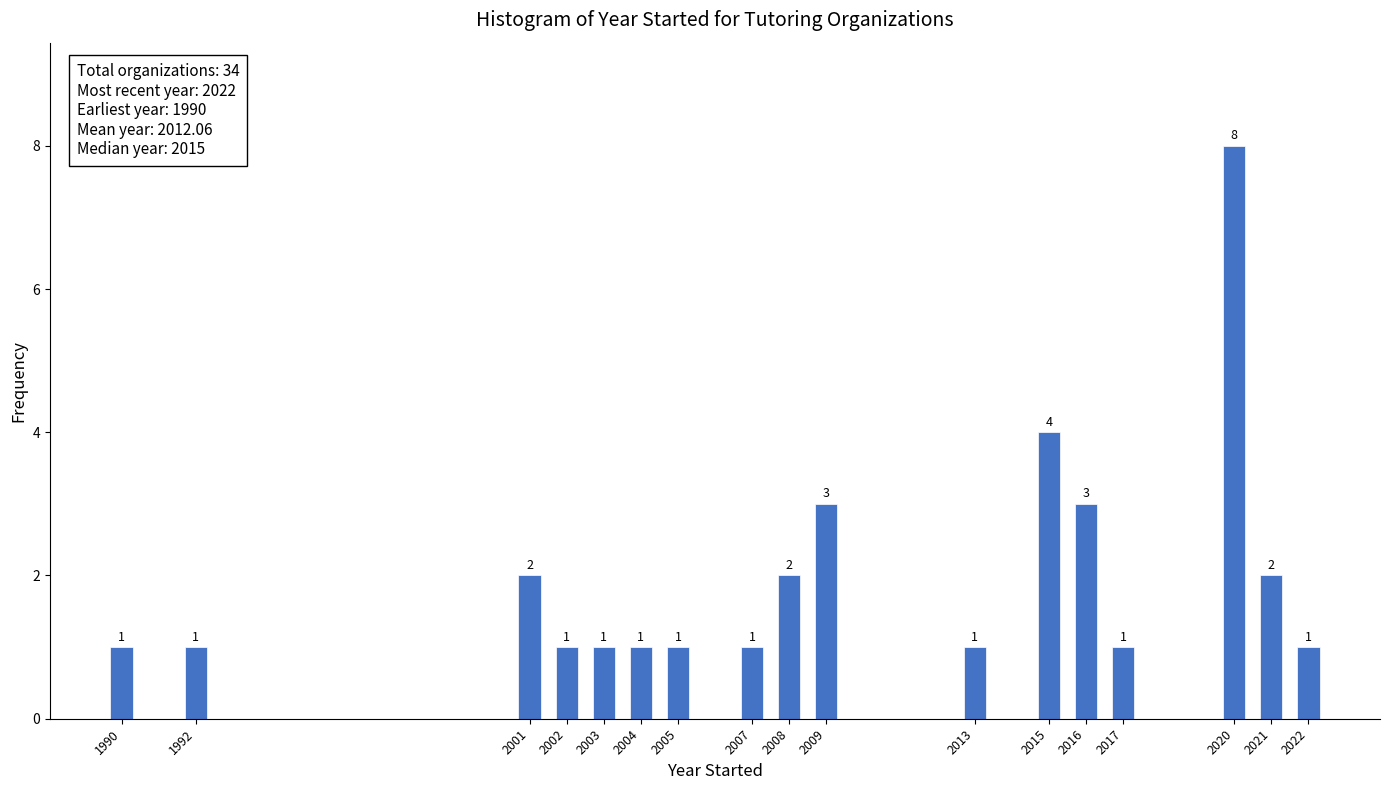

Reading left to right, what are all the values shown in this chart?

1	1	2	1	1	1	1	1	2	3	1	4	3	1	8	2	1